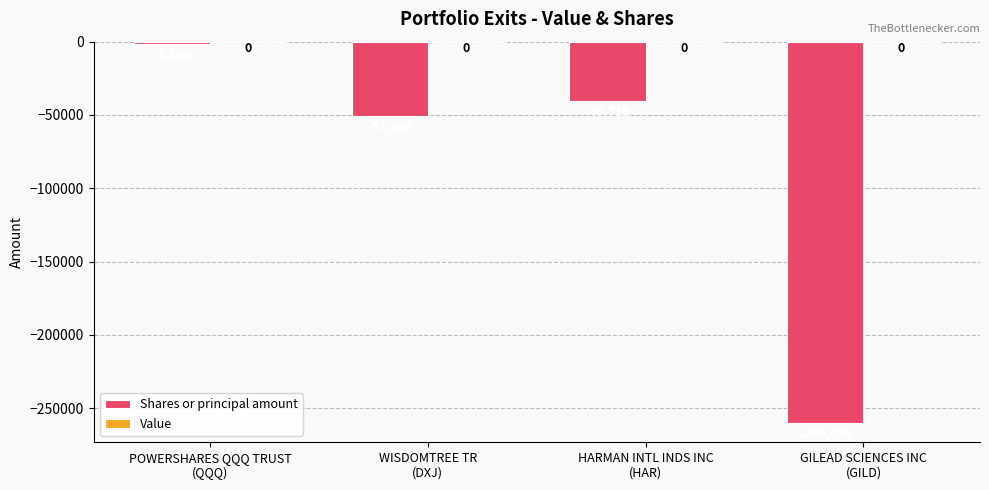

What is the average value?

-88393